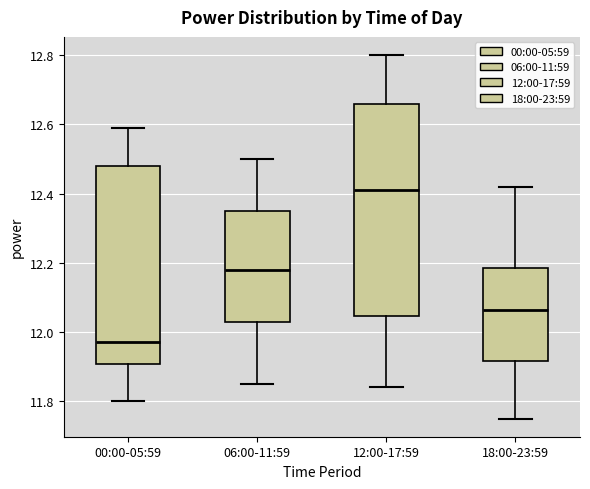

Where is the lower edge of the box for 06:00-11:59 on the y-axis? The values are not printed on the chart, so give them approximately, as read against the axis.

12.04